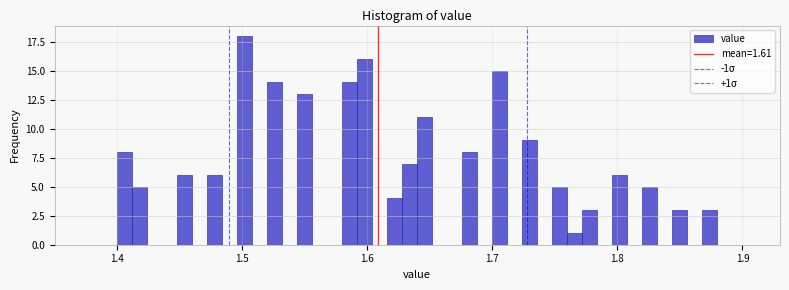

Read against the x-axis, roughly where is the centre of the tallest bar?

1.50